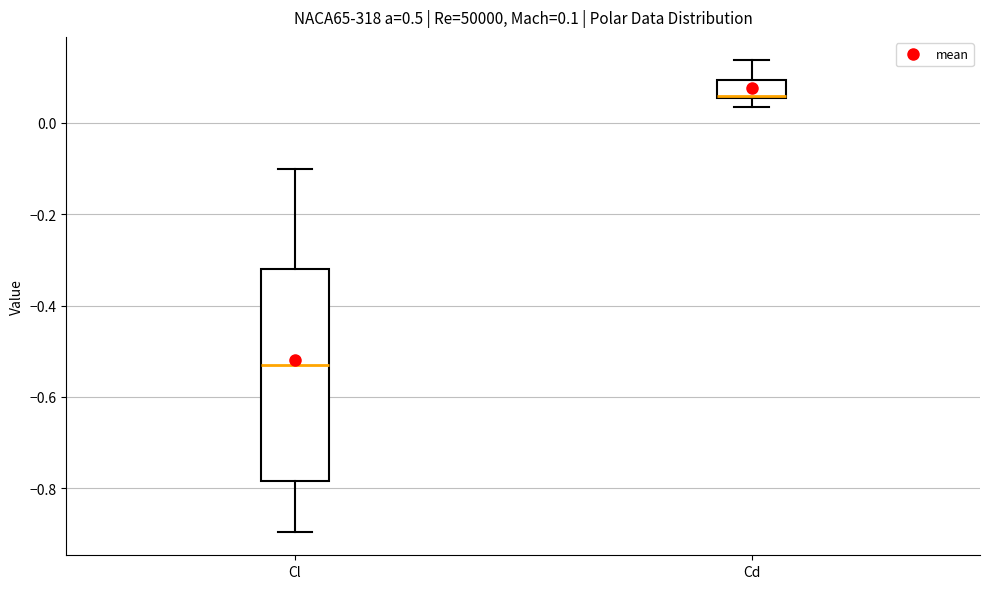

Which box has the lowest median line?

Cl